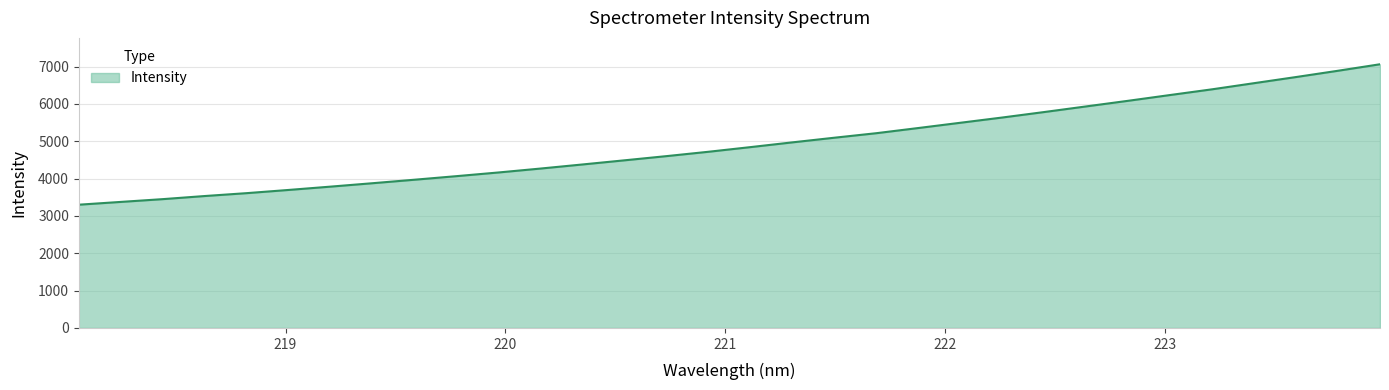

What is the smallest value displayed?

3300.5